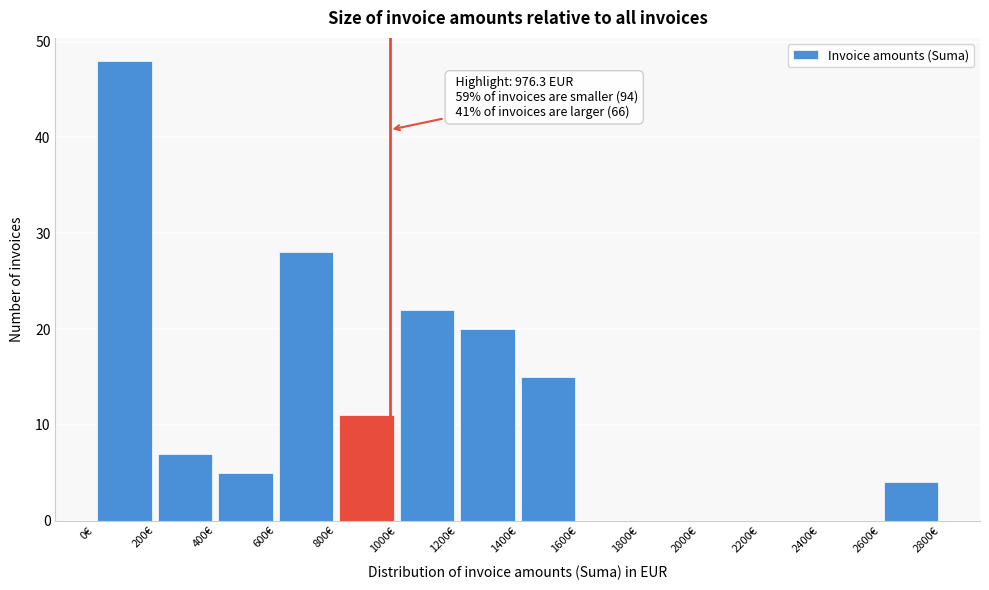

Over which range of the x-axis is the bar tallest?

0 to 200